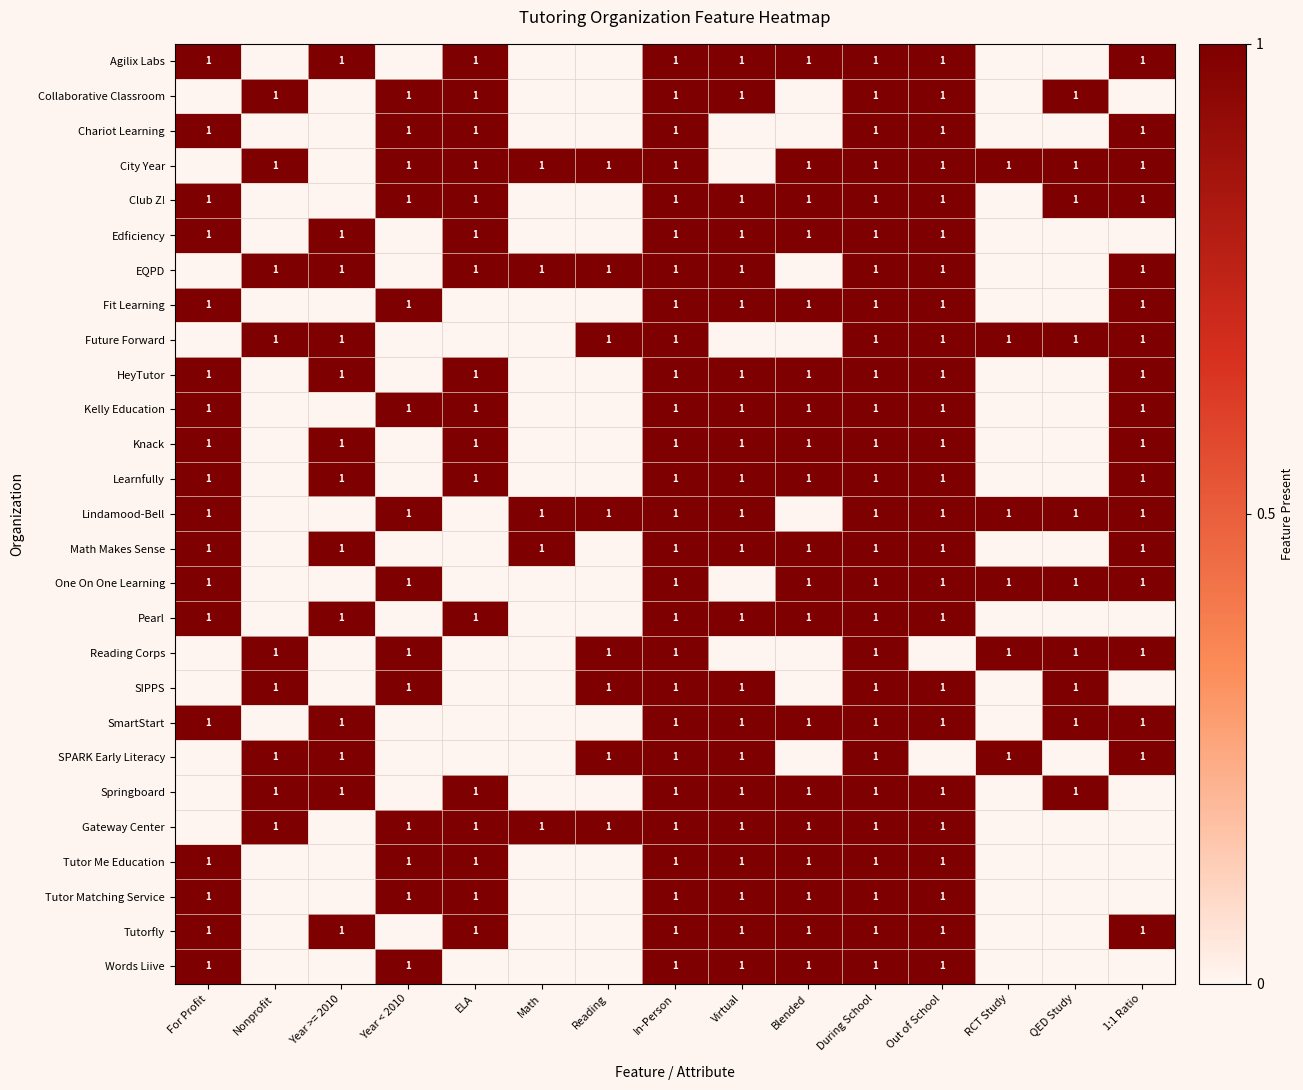

What is the total value across all series at During School?

27